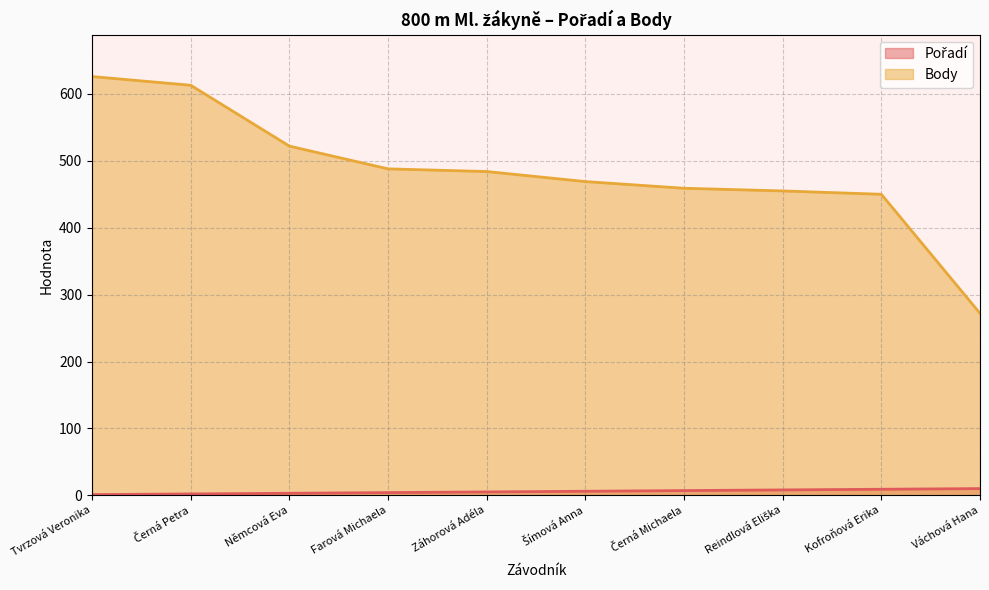

At which label does Pořadí reach its minimum?

Tvrzová Veronika